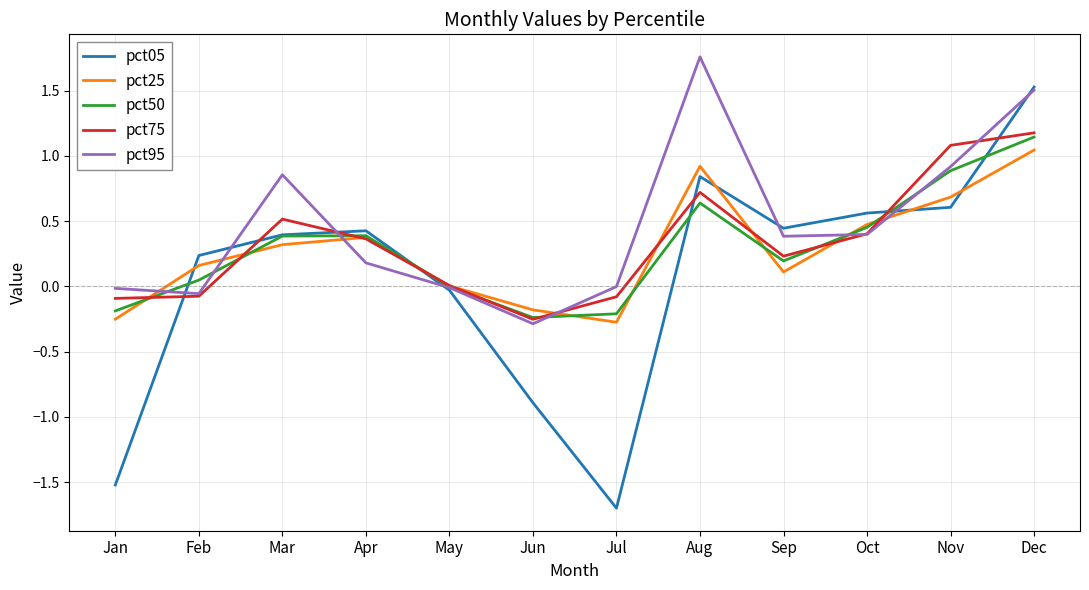

Read the pct25 value at Nov.

0.7